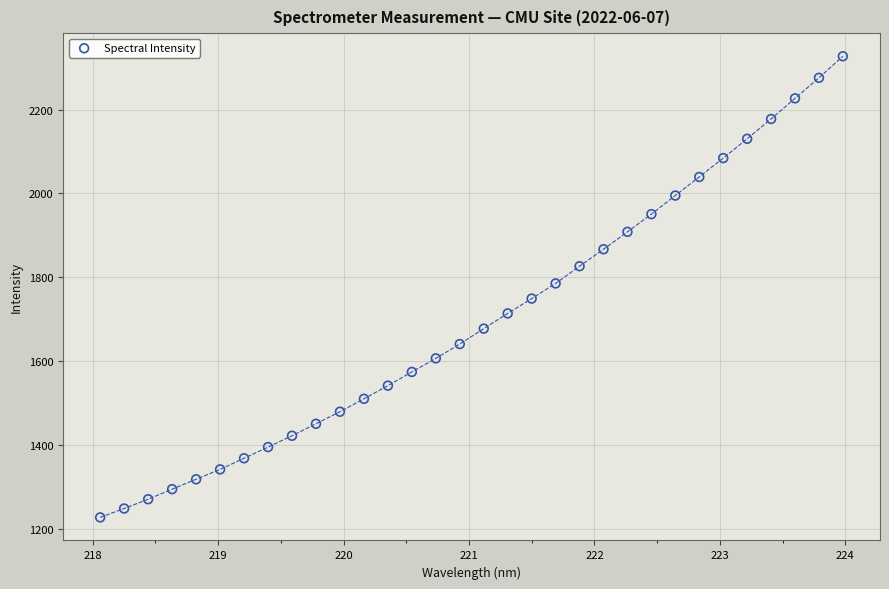

What is the range of X values (max minus min)?

5.9